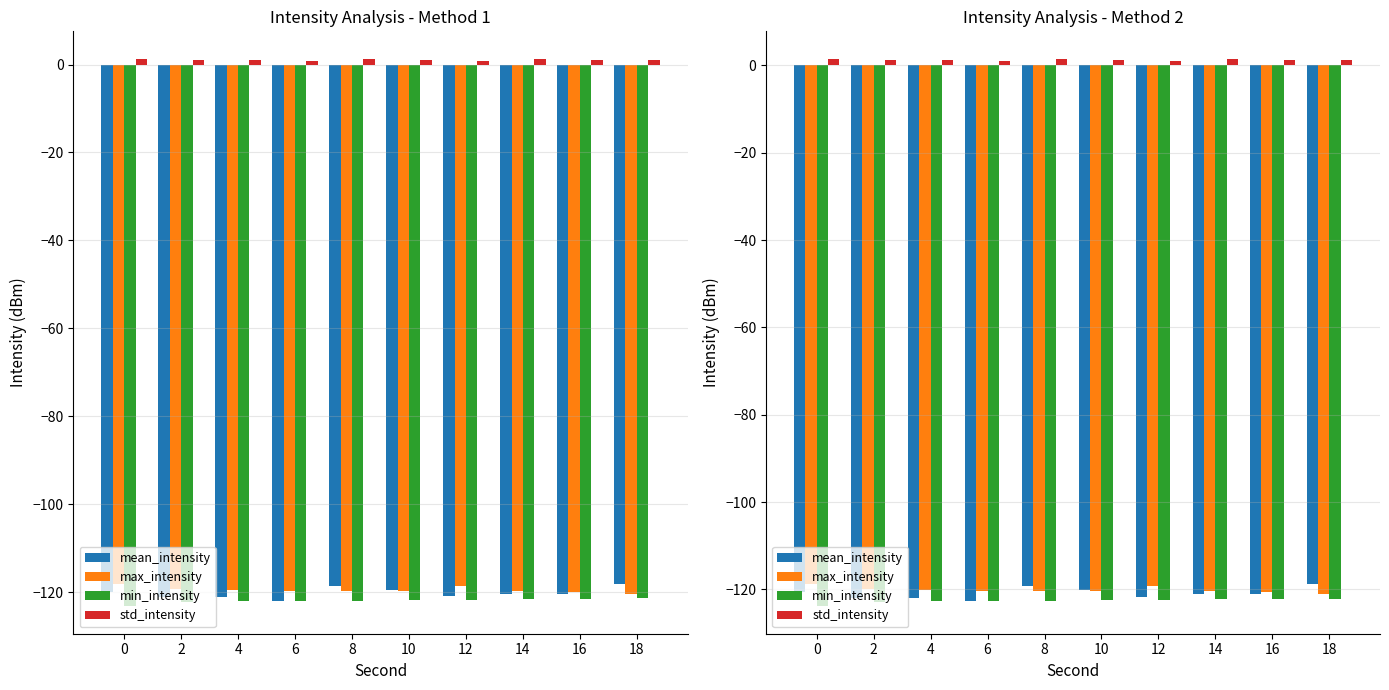

What is the value of the min_intensity bar at the 5th from the left?

-122.5